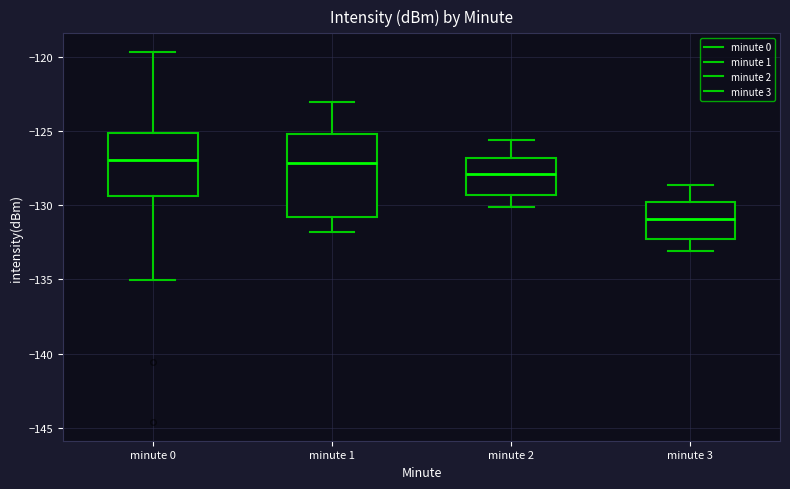

Reading left to right, read every box against the y-axis: the position of its median line, the range the box covers, and the ends of its whiskers. The values are not printed on the chart, so give them approximately, as read against the axis.

minute 0: median -127.0, box -129.5 to -125.0, whiskers -135.0 to -119.5
minute 1: median -127.0, box -131.0 to -125.0, whiskers -132.0 to -123.0
minute 2: median -128.0, box -129.5 to -127.0, whiskers -130.0 to -125.5
minute 3: median -131.0, box -132.5 to -130.0, whiskers -133.0 to -128.5